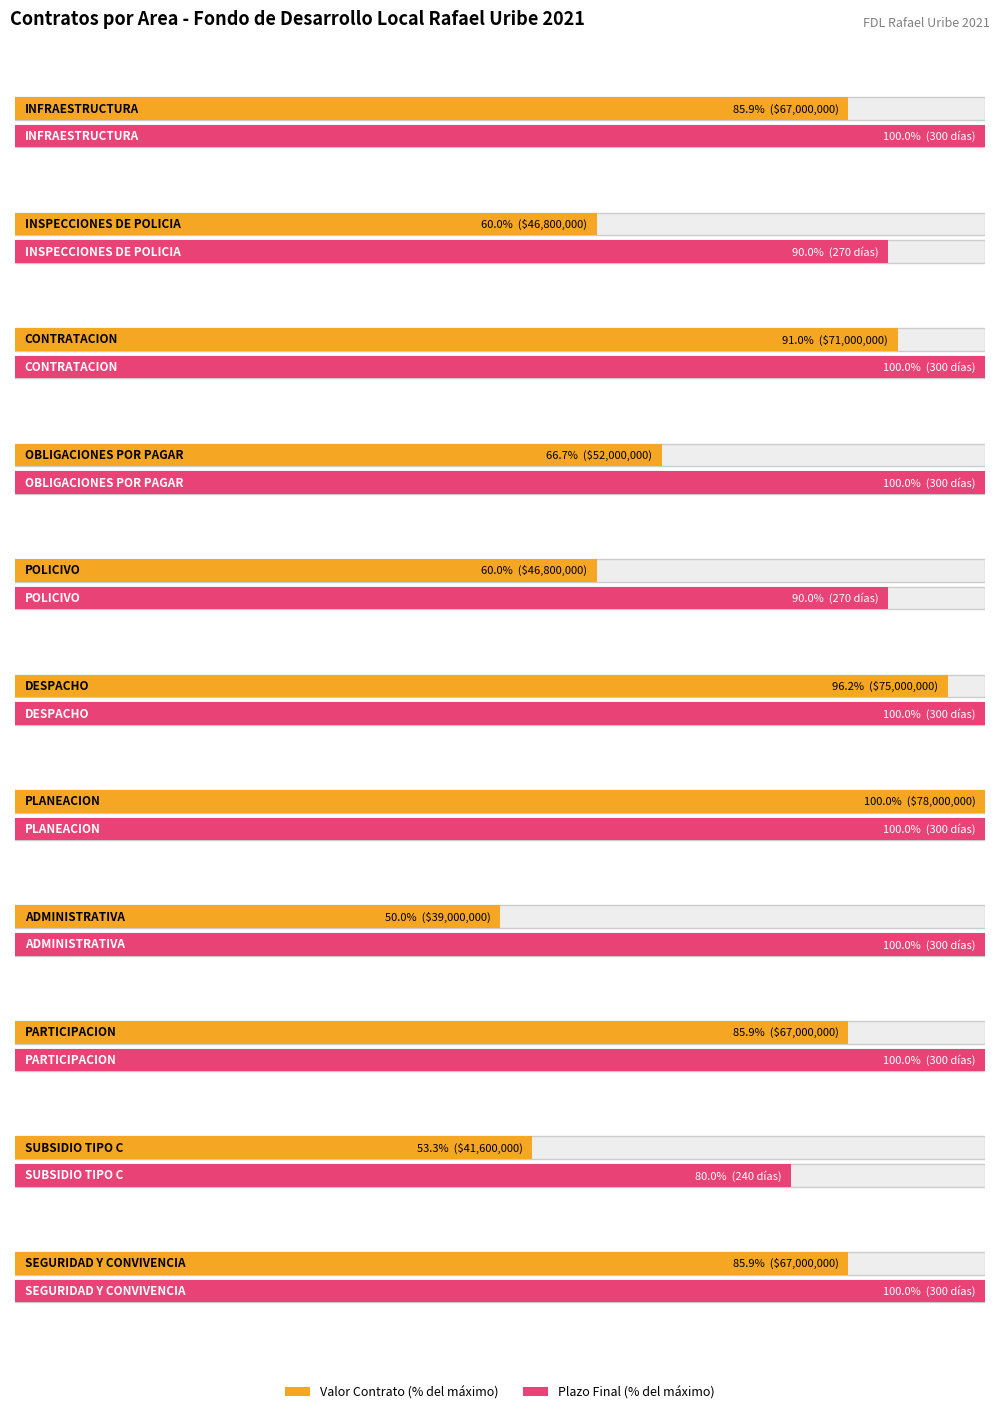

Read the value at CONTRATACION.

71000000